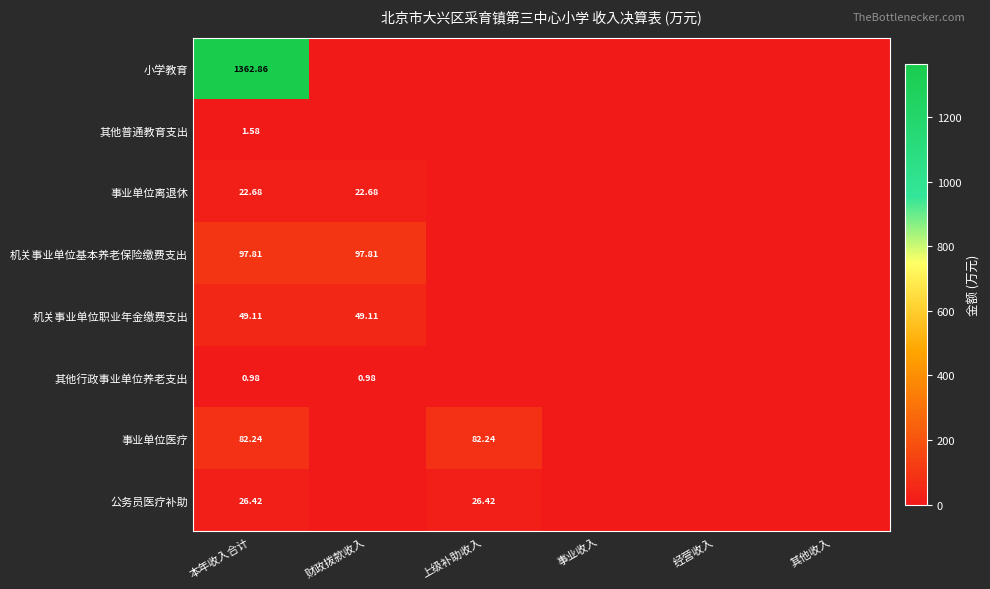

What is the difference between the maximum and minimum values in the 机关事业单位职业年金缴费支出 series?

49.1